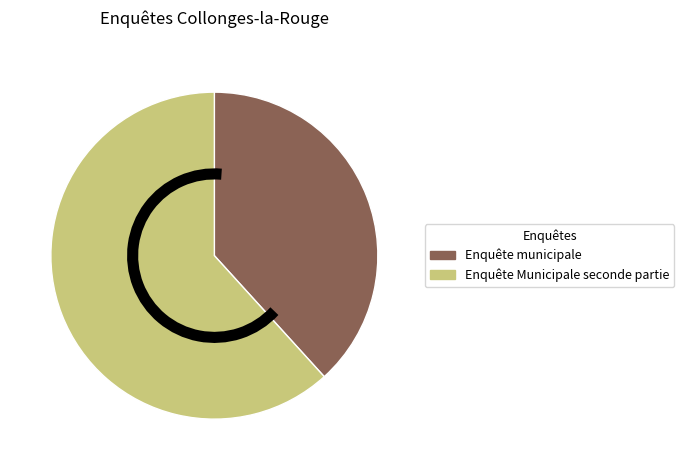

Combined, do Enquête municipale and Enquête Municipale seconde partie account for over 50%?

Yes